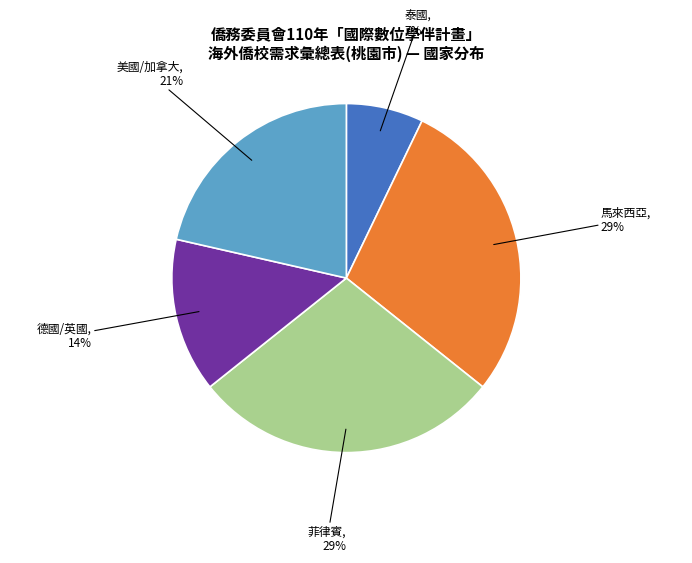

Does any single category account for the majority?

No